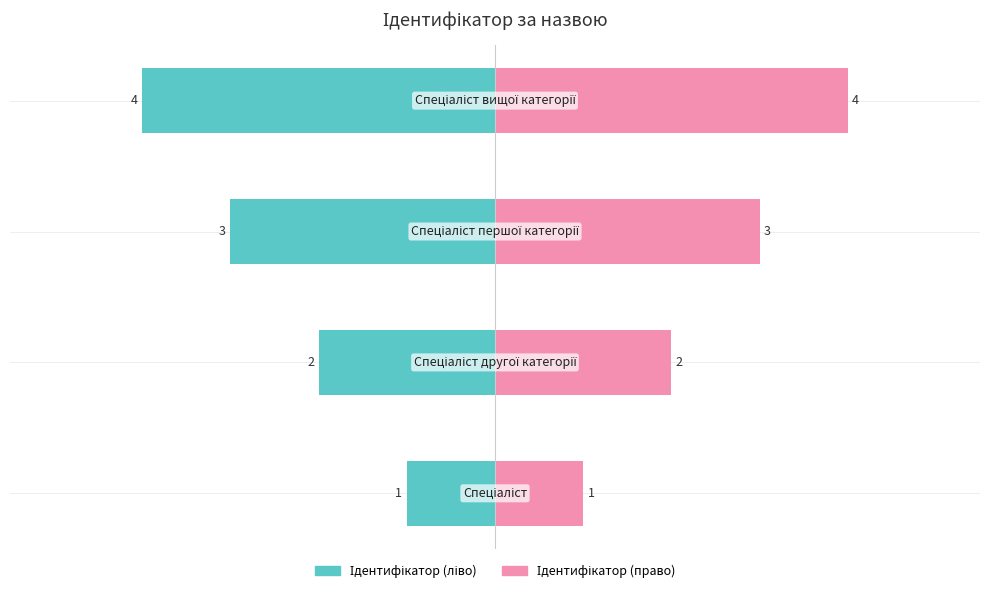

What is the label of the 4th bar from the right?

Спеціаліст